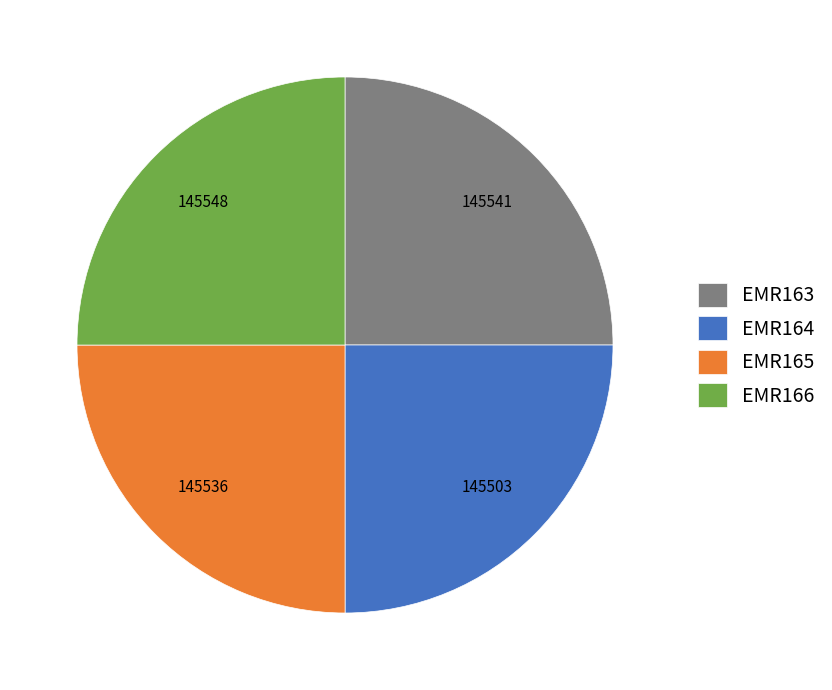

Approximately how many times larger is the value at EMR166 compared to EMR164?

1.0